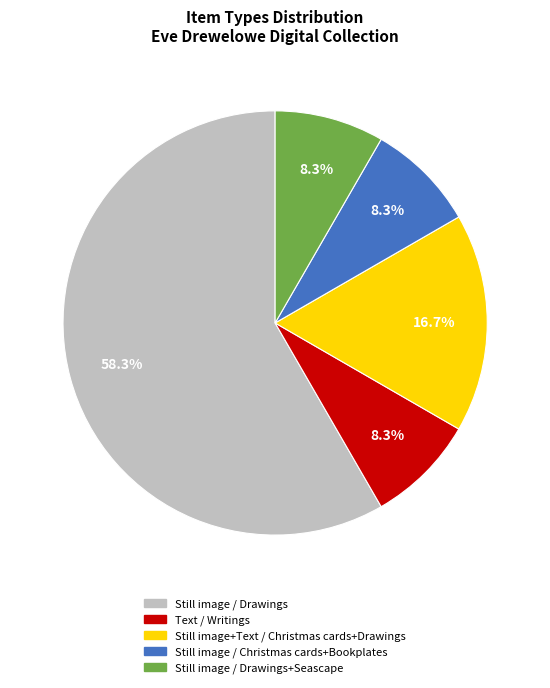

Does any single category account for the majority?

Yes